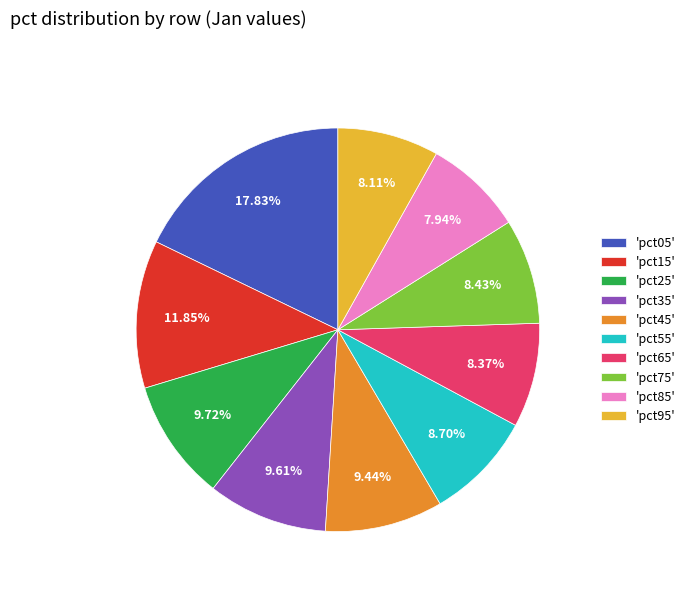

To the nearest percent, what is the average slice percentage?

10%